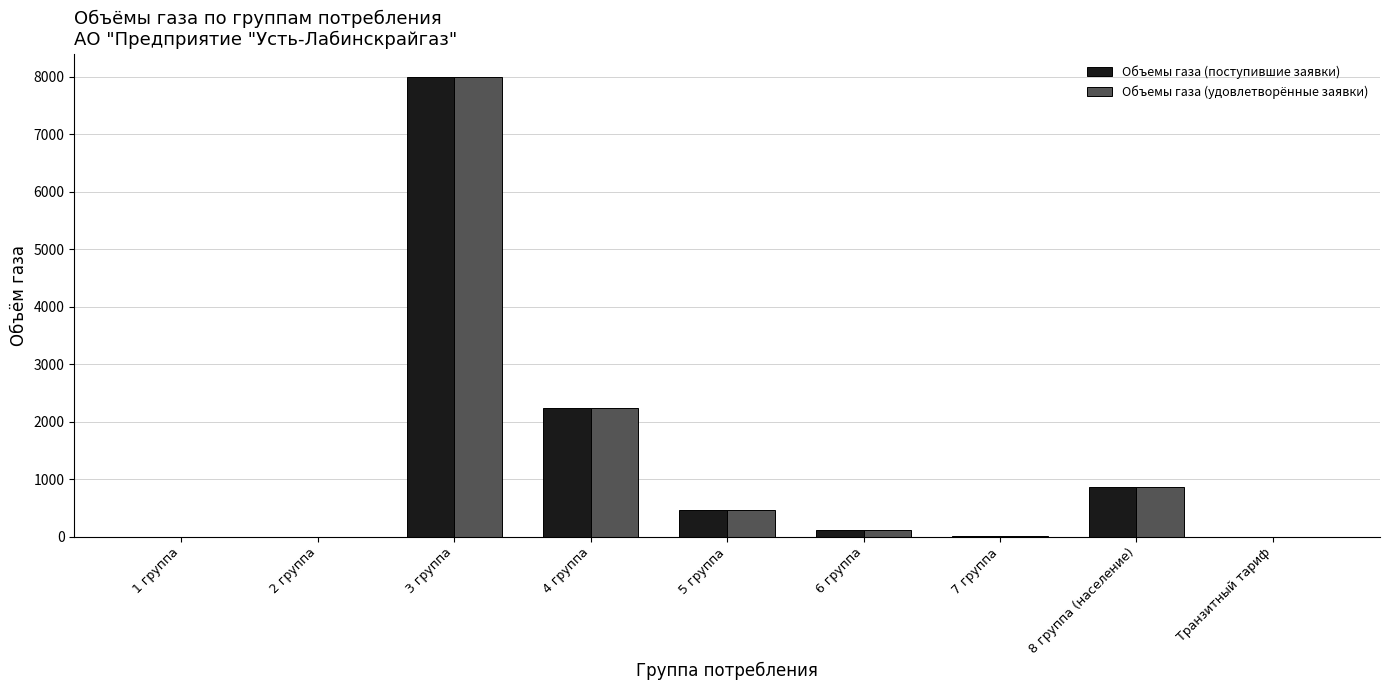

Where does the Объемы газа (поступившие заявки) series first go above 114?

3 группа